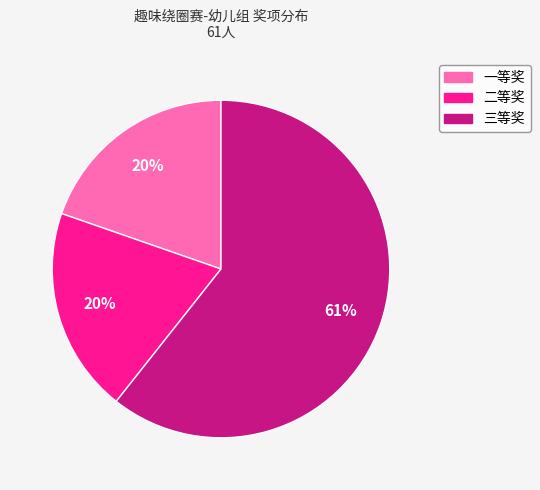

To the nearest percent, what portion does 一等奖 represent?

20%